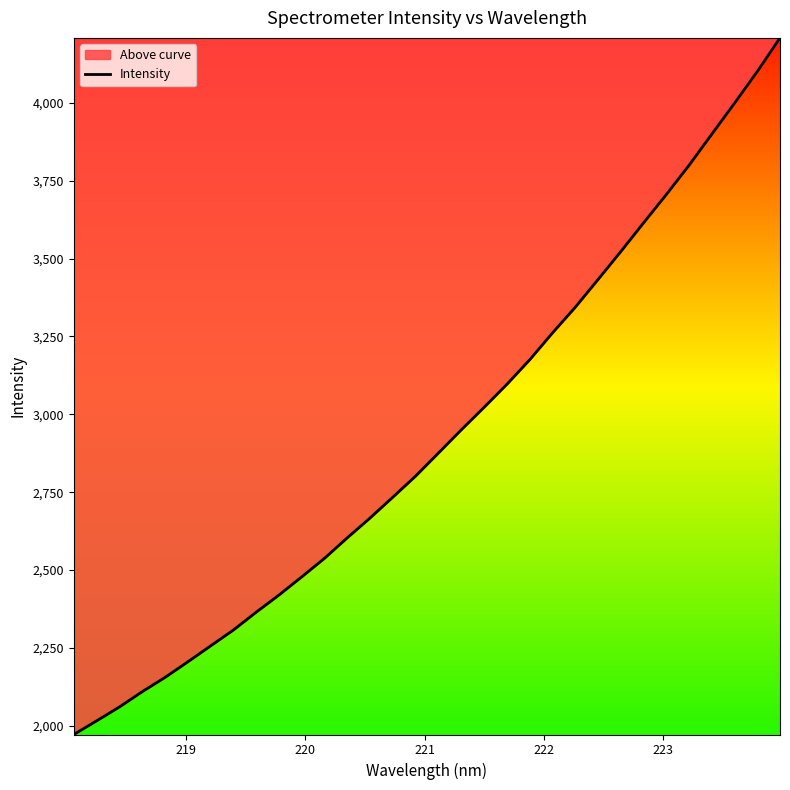

How many lines are shown in the chart?

1